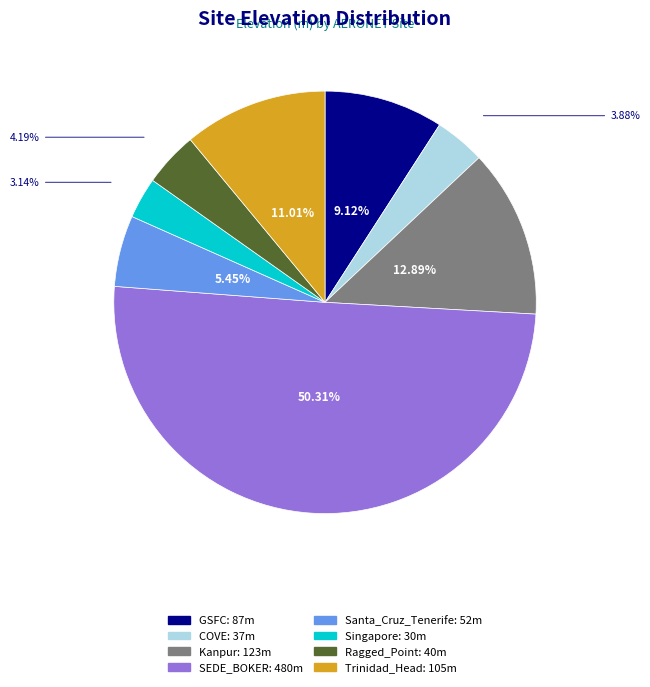

Do Ragged_Point and Santa_Cruz_Tenerife together represent more than half of the pie?

No